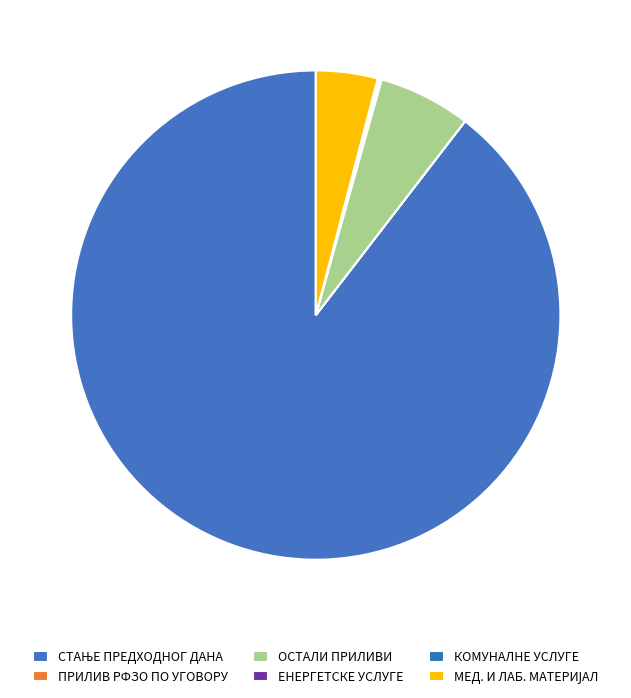

To the nearest percent, what is the difference between the largest and smallest slice percentages?

90%